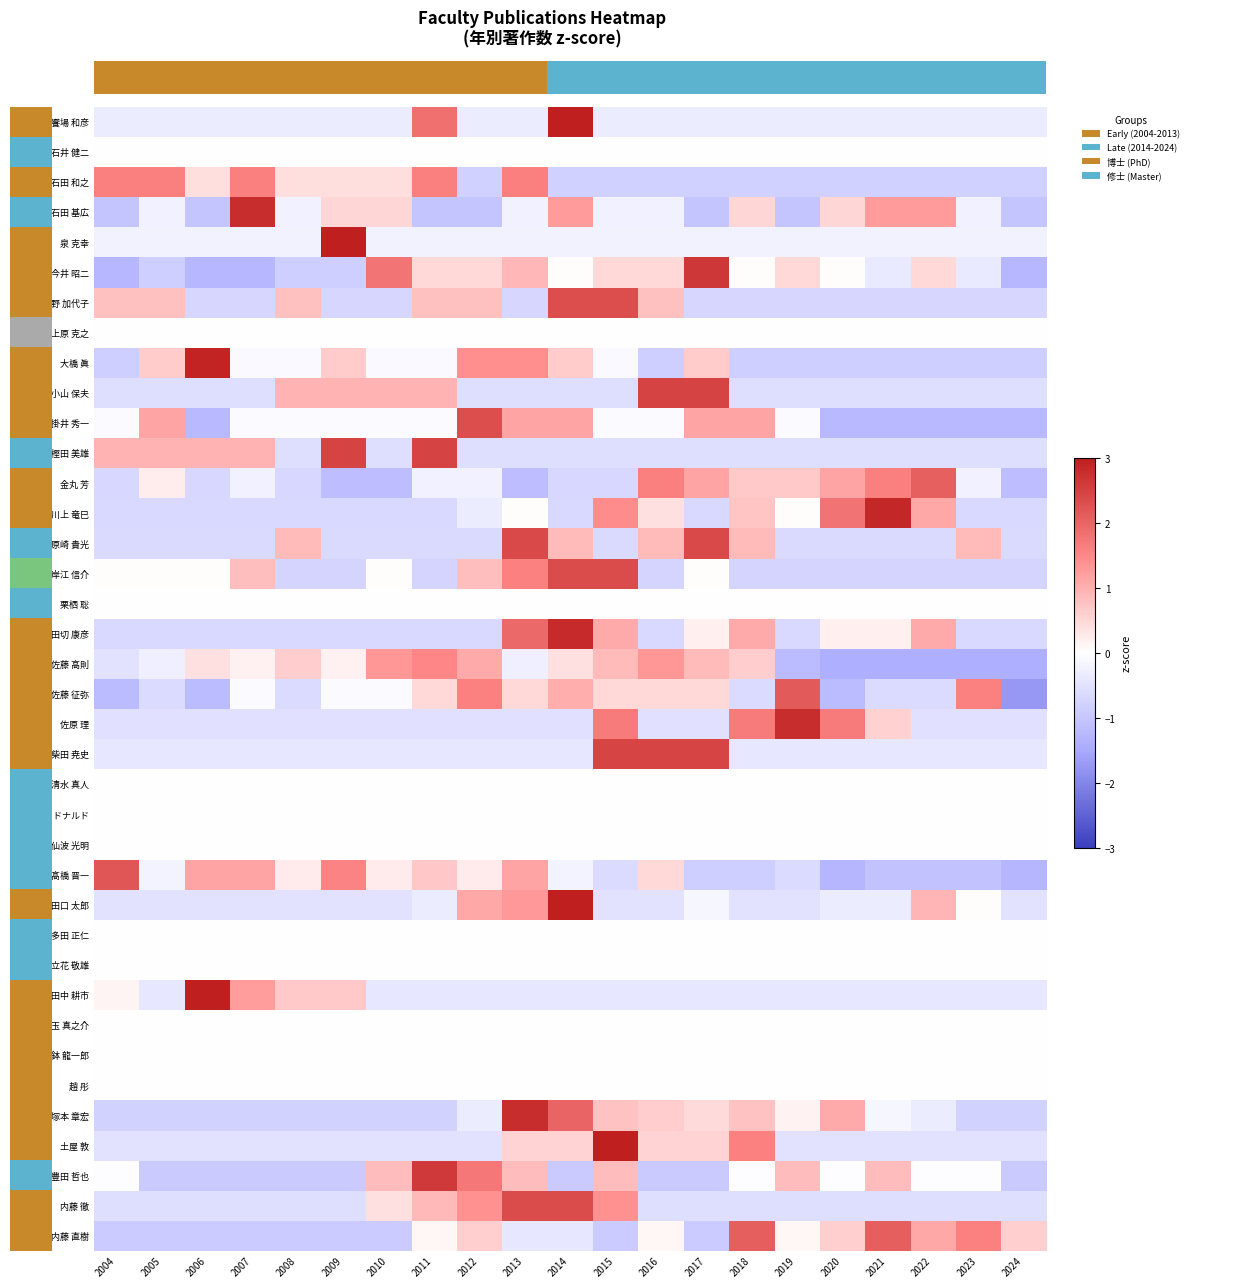

What is the maximum value shown in the chart?

4.5